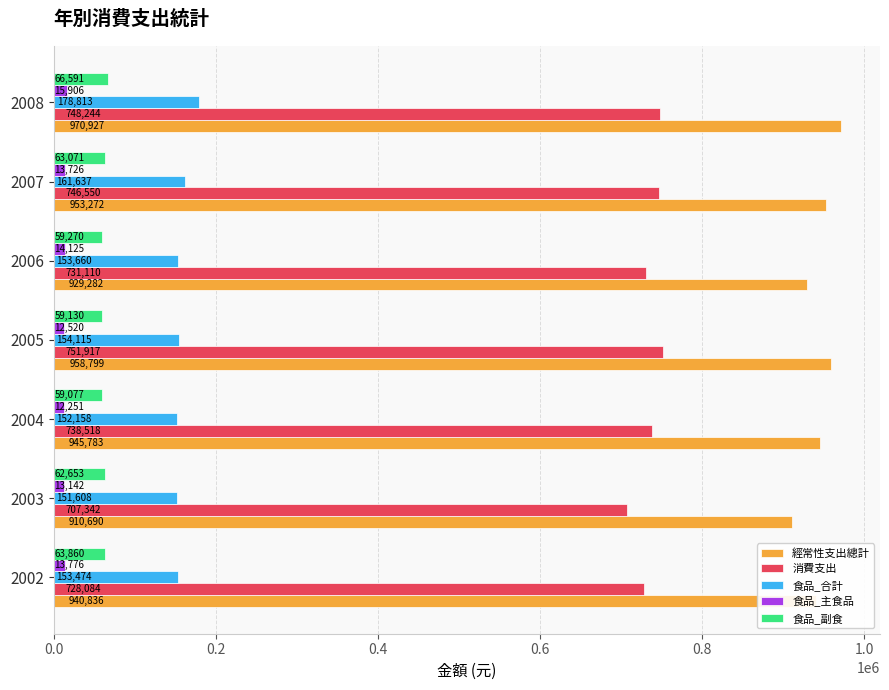

At which category is the sum across all series the highest?

2008